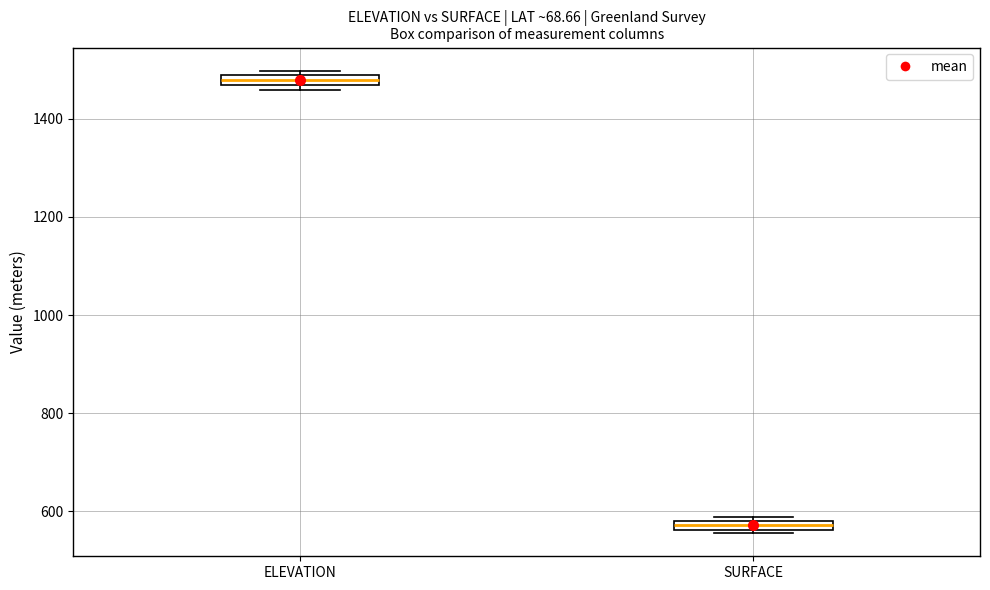

Which box's median line is the highest?

ELEVATION